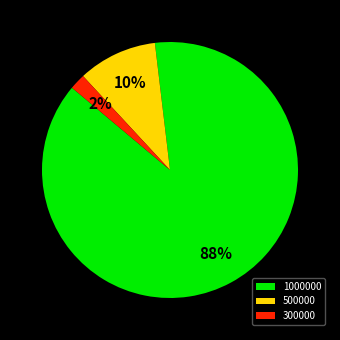

To the nearest percent, what is the difference between the largest and smallest slice percentages?

86%